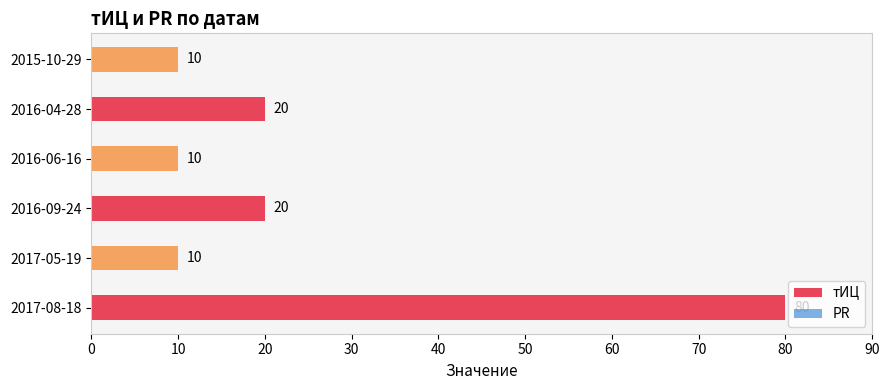

Are the bars grouped side by side (vs. stacked)?

No